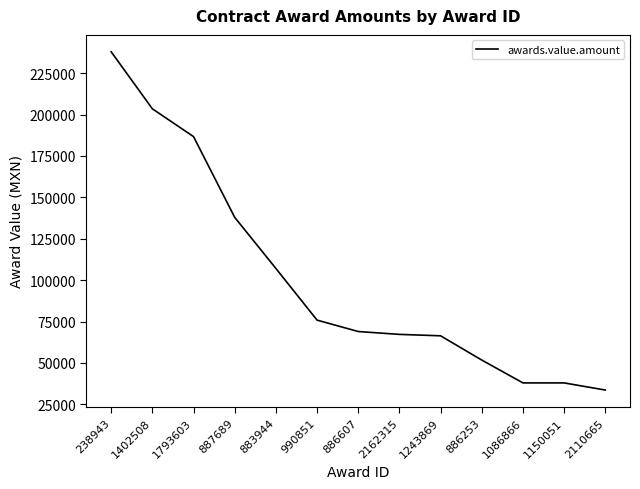

True or false: the data shows 237931.0 at 238943.

True